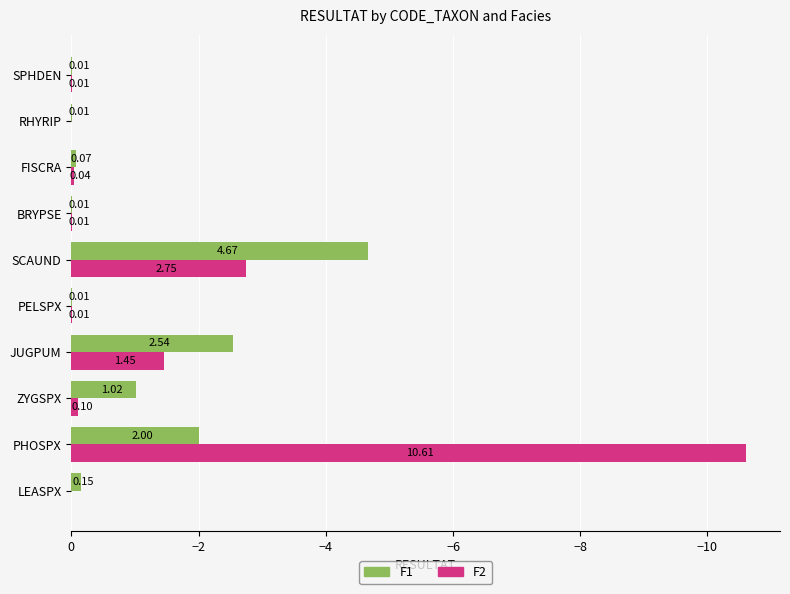

How many bars are there in each group?

2